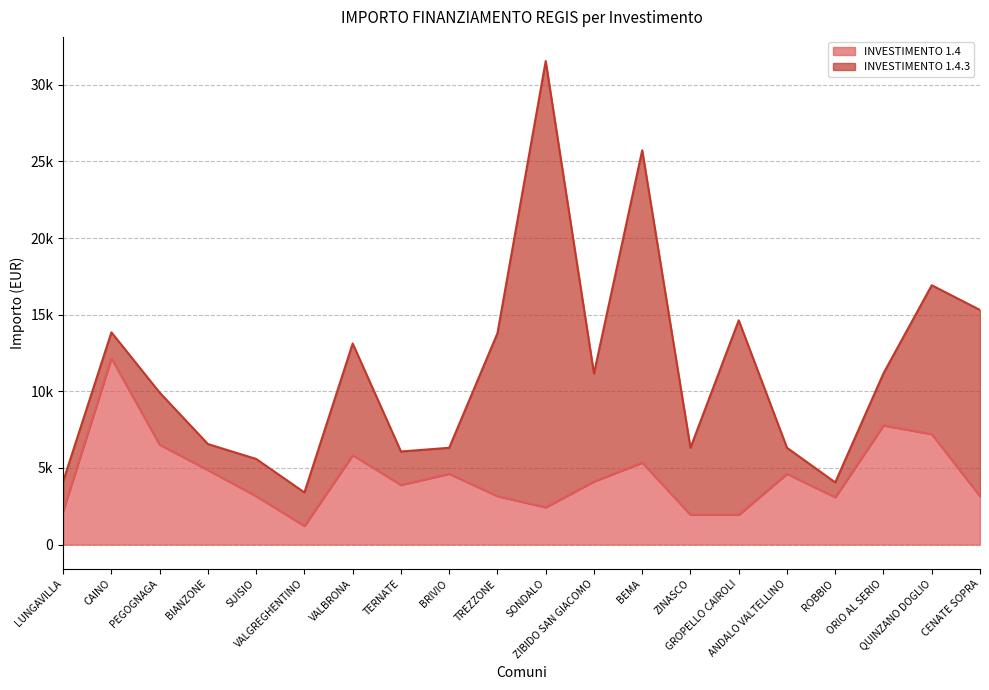

Rank the categories by value from highest to lowest.

CAINO, ORIO AL SERIO, QUINZANO DOGLIO, PEGOGNAGA, VALBRONA, BEMA, BIANZONE, BRIVIO, ANDALO VALTELLINO, ZIBIDO SAN GIACOMO, TERNATE, SUISIO, TREZZONE, CENATE SOPRA, ROBBIO, SONDALO, LUNGAVILLA, ZINASCO, GROPELLO CAIROLI, VALGREGHENTINO